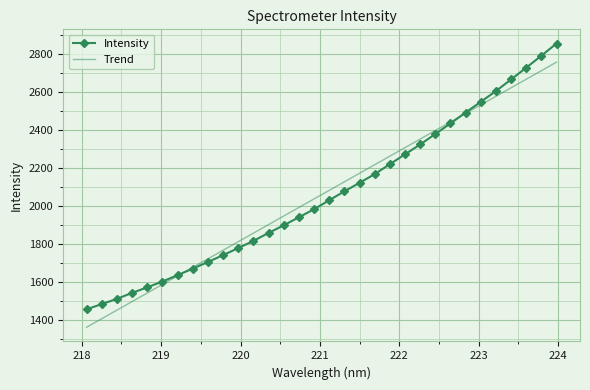

True or false: Intensity and Trend cross at least once.

True